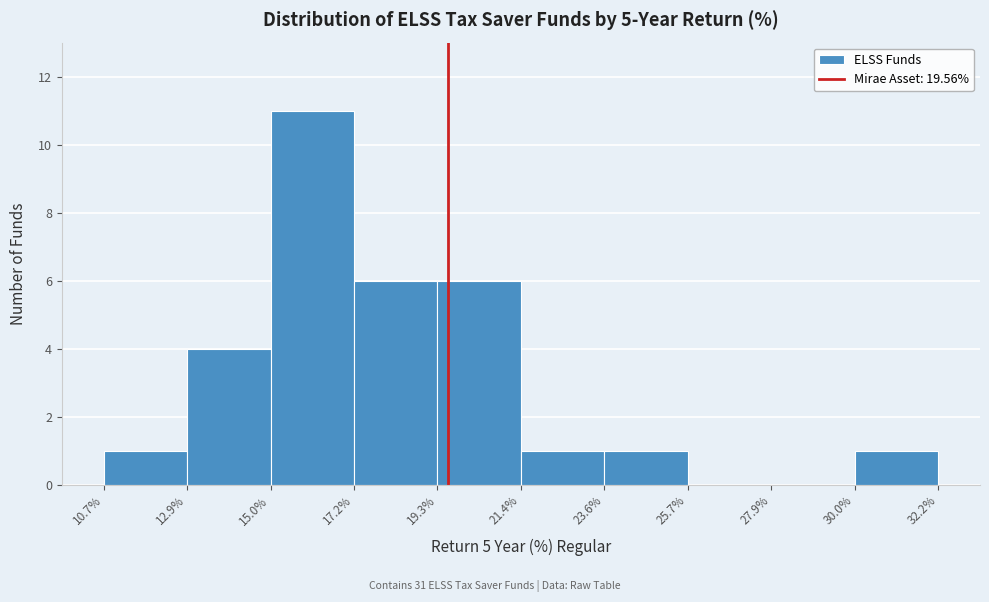

Which range on the x-axis has the tallest bar?

15.0% to 17.2%